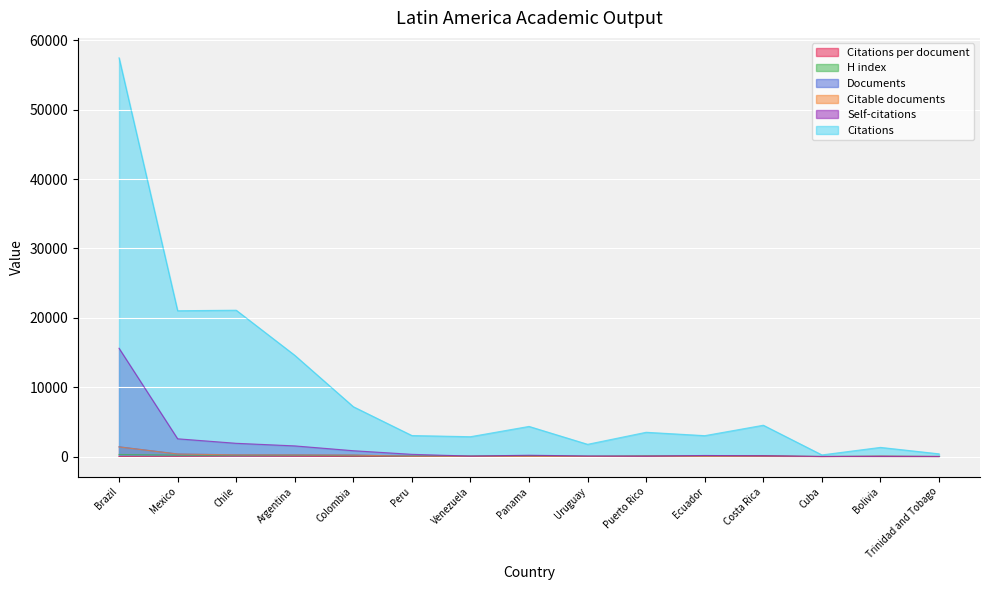

How many values in the Self-citations series exceed 177?

7